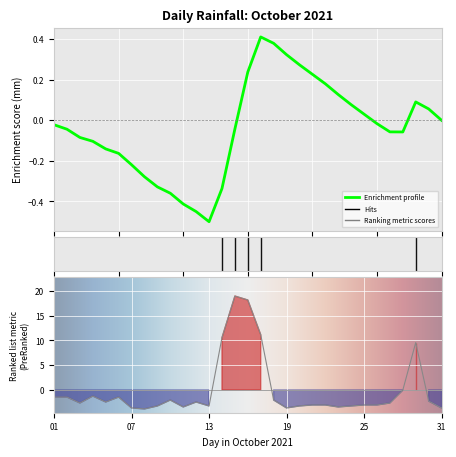

Is it true that the value at 2021-10-21 is -3.0?

True